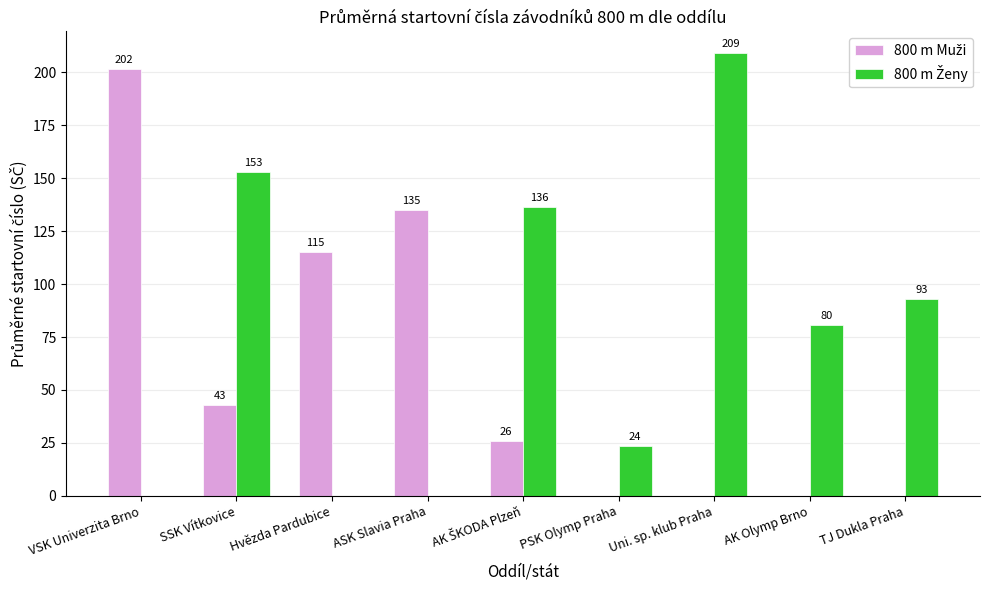

At which category is the sum across all series the highest?

Uni. sp. klub Praha